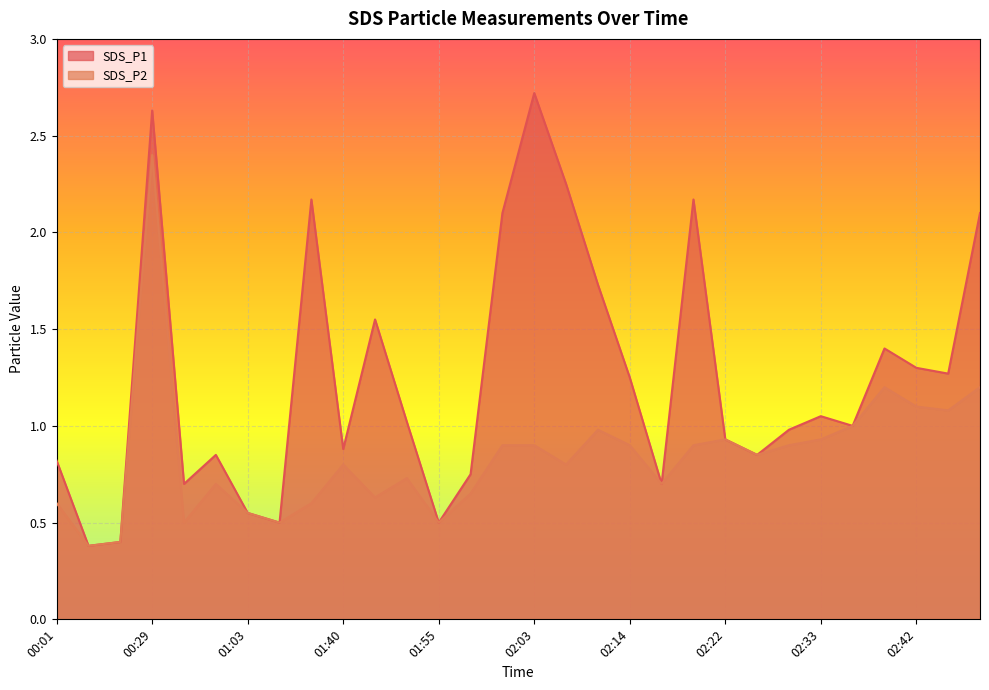

What is the value of the SDS_P2 point at the 26th from the left?

1.0